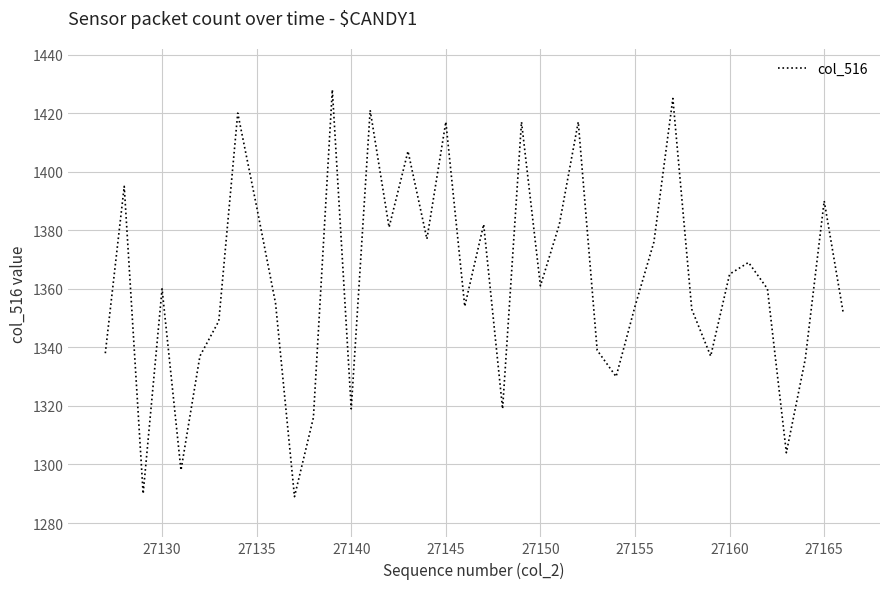

What is the difference between the maximum and minimum values?

139